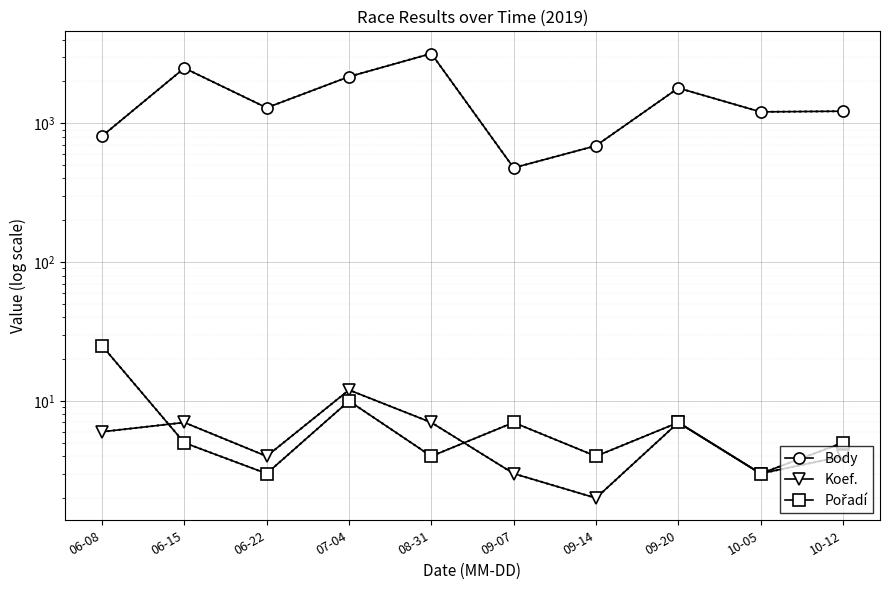

List the labels in order of Body value, smallest first.

09-07, 09-14, 06-08, 10-05, 10-12, 06-22, 09-20, 07-04, 06-15, 08-31